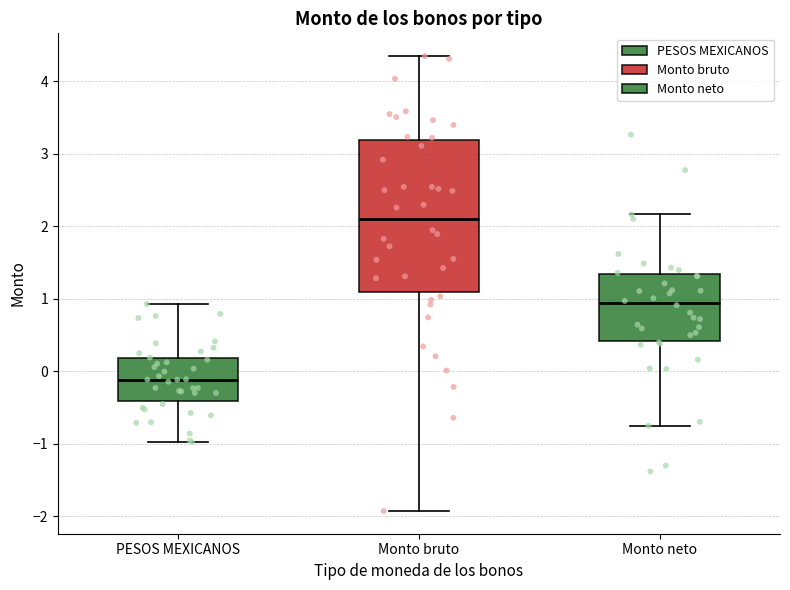

Which box's median line is the lowest?

PESOS MEXICANOS